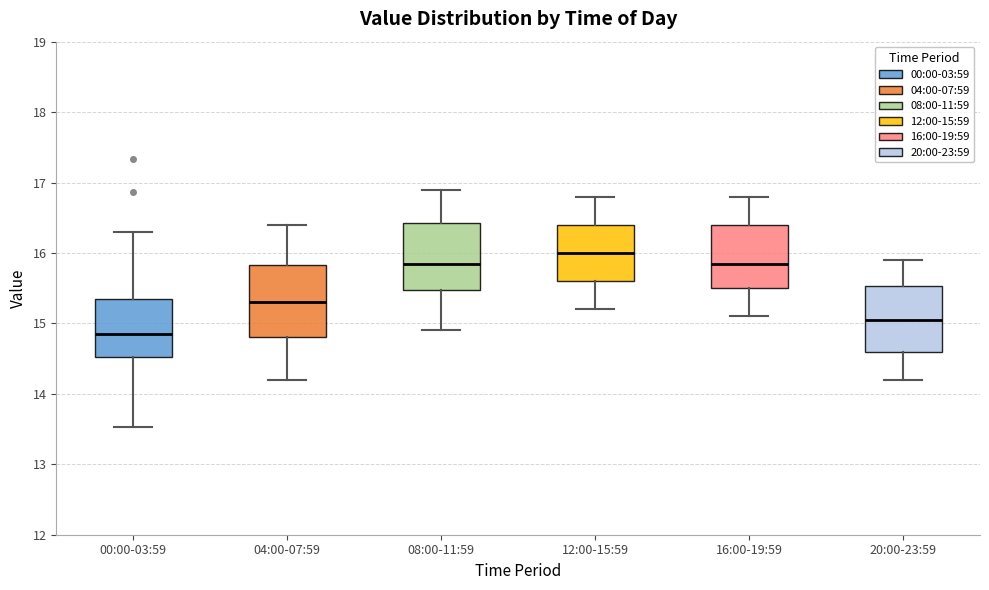

Reading left to right, read every box against the y-axis: the position of its median line, the range the box covers, and the ends of its whiskers. The values are not printed on the chart, so give them approximately, as read against the axis.

00:00-03:59: median 14.9, box 14.5 to 15.3, whiskers 13.5 to 16.3
04:00-07:59: median 15.3, box 14.8 to 15.8, whiskers 14.2 to 16.4
08:00-11:59: median 15.9, box 15.5 to 16.4, whiskers 14.9 to 16.9
12:00-15:59: median 16.0, box 15.6 to 16.4, whiskers 15.2 to 16.8
16:00-19:59: median 15.9, box 15.5 to 16.4, whiskers 15.1 to 16.8
20:00-23:59: median 15.1, box 14.6 to 15.5, whiskers 14.2 to 15.9